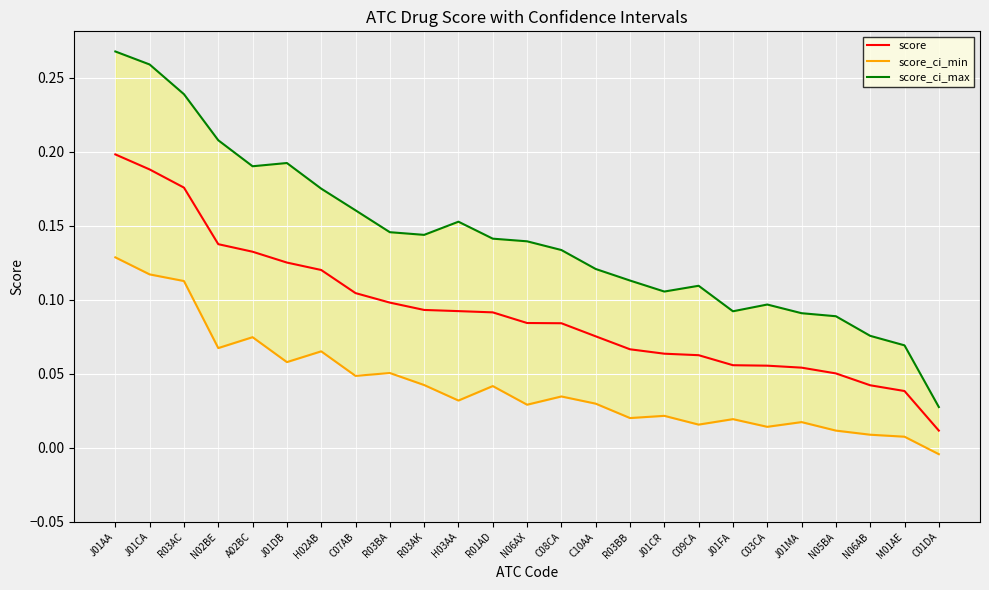

Reading left to right, list all the values displayed in this chart.

score: J01AA=0.2	J01CA=0.2	R03AC=0.2	N02BE=0.1	A02BC=0.1	J01DB=0.1	H02AB=0.1	C07AB=0.1	R03BA=0.1	R03AK=0.1	H03AA=0.1	R01AD=0.1	N06AX=0.1	C08CA=0.1	C10AA=0.1	R03BB=0.1	J01CR=0.1	C09CA=0.1	J01FA=0.1	C03CA=0.1	J01MA=0.1	N05BA=0.1	N06AB=0.0	M01AE=0.0	C01DA=0.0
score_ci_min: J01AA=0.1	J01CA=0.1	R03AC=0.1	N02BE=0.1	A02BC=0.1	J01DB=0.1	H02AB=0.1	C07AB=0.0	R03BA=0.1	R03AK=0.0	H03AA=0.0	R01AD=0.0	N06AX=0.0	C08CA=0.0	C10AA=0.0	R03BB=0.0	J01CR=0.0	C09CA=0.0	J01FA=0.0	C03CA=0.0	J01MA=0.0	N05BA=0.0	N06AB=0.0	M01AE=0.0	C01DA=-0.0
score_ci_max: J01AA=0.3	J01CA=0.3	R03AC=0.2	N02BE=0.2	A02BC=0.2	J01DB=0.2	H02AB=0.2	C07AB=0.2	R03BA=0.1	R03AK=0.1	H03AA=0.2	R01AD=0.1	N06AX=0.1	C08CA=0.1	C10AA=0.1	R03BB=0.1	J01CR=0.1	C09CA=0.1	J01FA=0.1	C03CA=0.1	J01MA=0.1	N05BA=0.1	N06AB=0.1	M01AE=0.1	C01DA=0.0